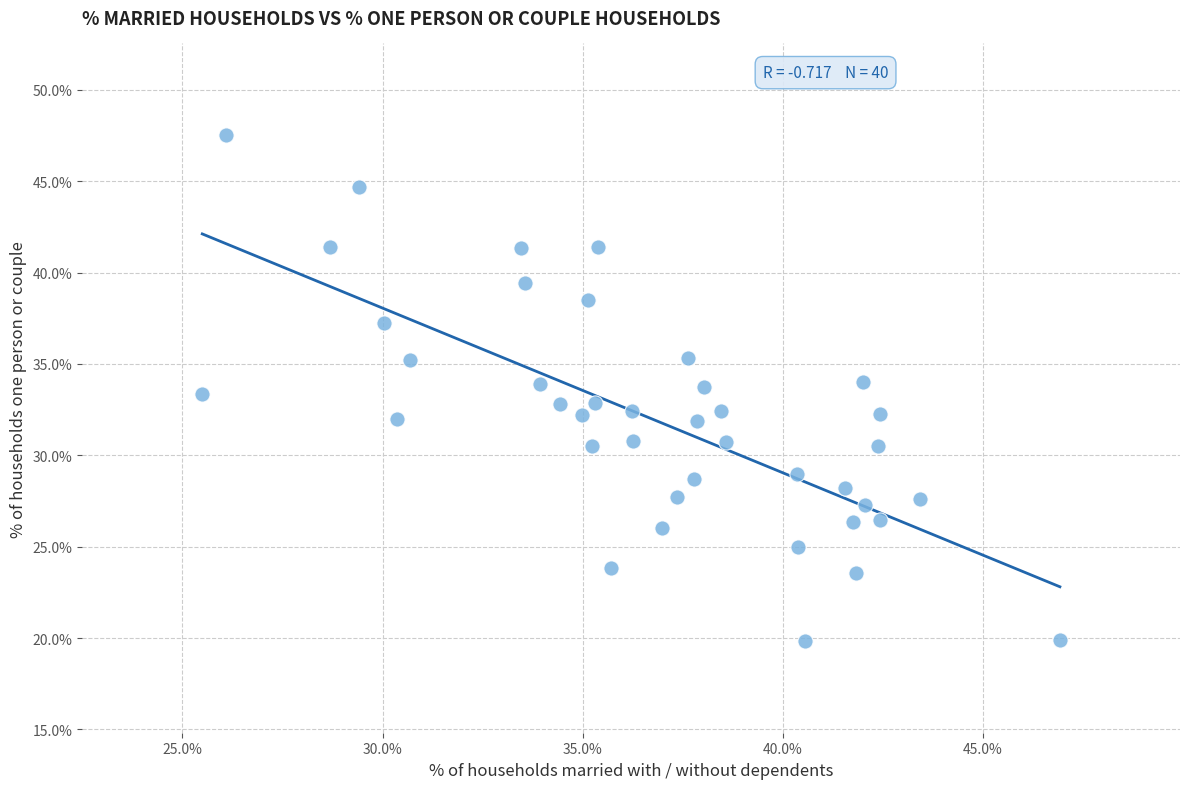

What is the range of X values (max minus min)?

21.4